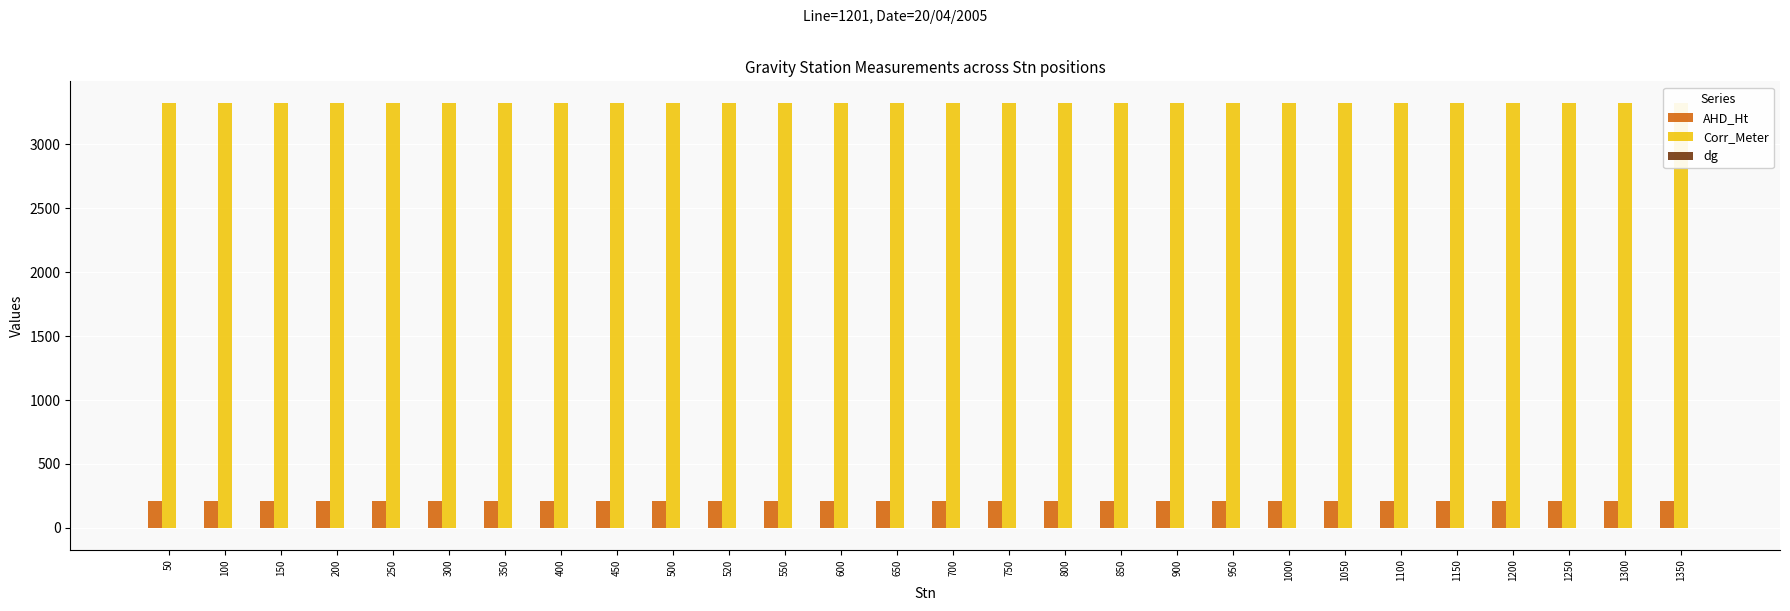

Reading left to right, extract all data points from this chart.

AHD_Ht: 50=208.7	100=208.4	150=208.4	200=208.3	250=208.3	300=208.5	350=208.3	400=208.1	450=208.0	500=207.1	520=207.8	550=208.1	600=208.2	650=208.3	700=208.2	750=208.2	800=208.2	850=208.1	900=208.1	950=208.0	1000=208.0	1050=207.9	1100=207.9	1150=207.9	1200=207.8	1250=207.8	1300=207.8	1350=207.7
Corr_Meter: 50=3322.6	100=3322.7	150=3322.8	200=3322.9	250=3322.9	300=3323.1	350=3323.2	400=3323.4	450=3323.5	500=3323.8	520=3323.8	550=3323.5	600=3323.4	650=3323.2	700=3323.2	750=3323.1	800=3323.0	850=3322.8	900=3322.7	950=3322.4	1000=3322.2	1050=3322.0	1100=3321.8	1150=3321.7	1200=3321.5	1250=3321.4	1300=3321.3	1350=3321.2
dg: 50=-2.3	100=-2.4	150=-2.5	200=-2.6	250=-2.7	300=-2.9	350=-2.9	400=-3.1	450=-3.2	500=-3.5	520=-3.6	550=-3.3	600=-3.1	650=-3.0	700=-2.9	750=-2.8	800=-2.7	850=-2.6	900=-2.4	950=-2.2	1000=-2.0	1050=-1.7	1100=-1.6	1150=-1.4	1200=-1.2	1250=-1.1	1300=-1.0	1350=-1.0